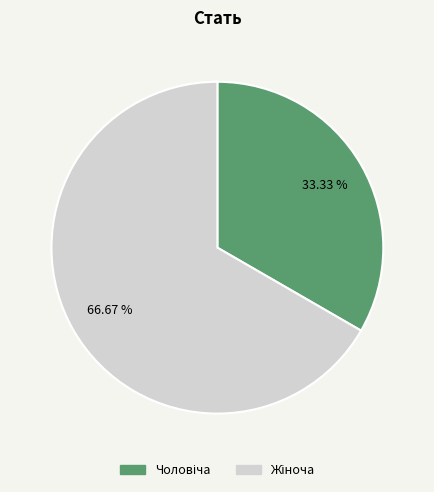

Is there a majority slice in this chart?

Yes